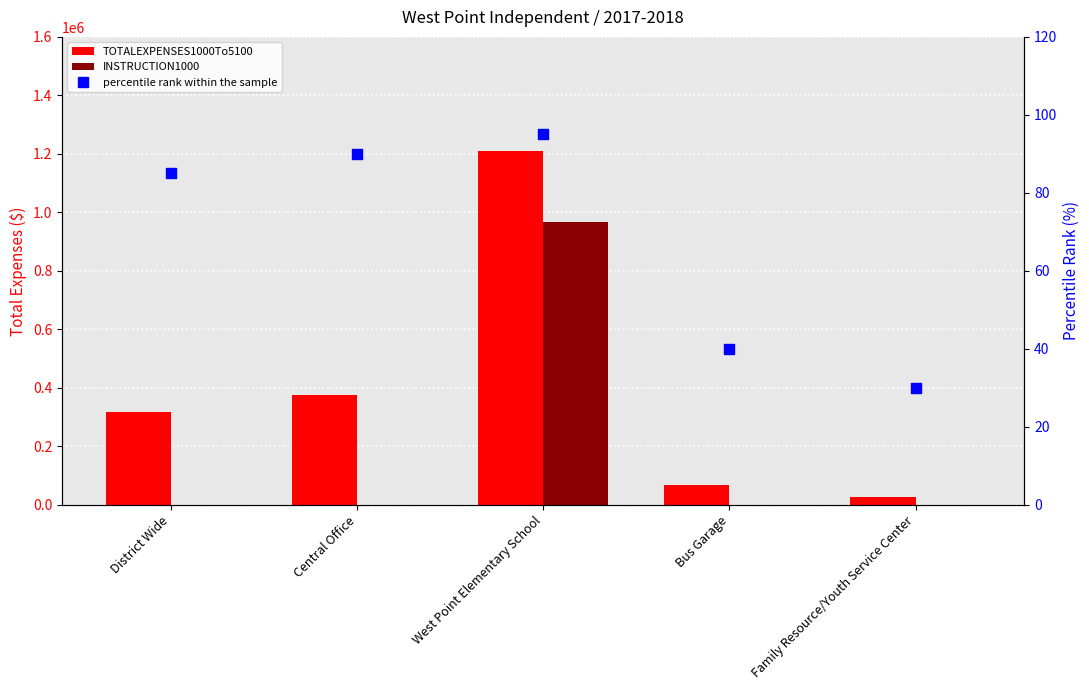

Which series has the largest total across all categories?

TOTALEXPENSES1000To5100